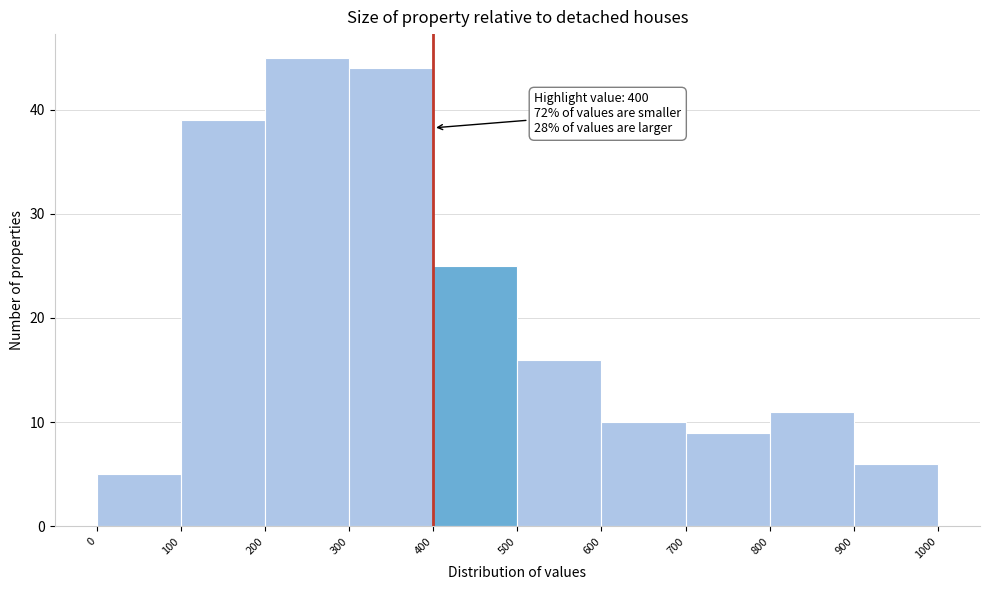

Over which range of the x-axis is the bar tallest?

200 to 300